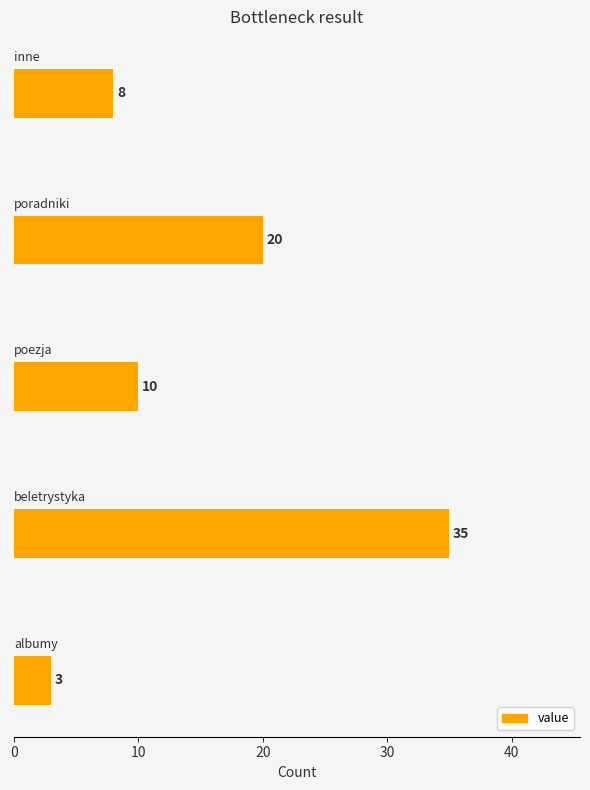

What is the sum of all values?

76